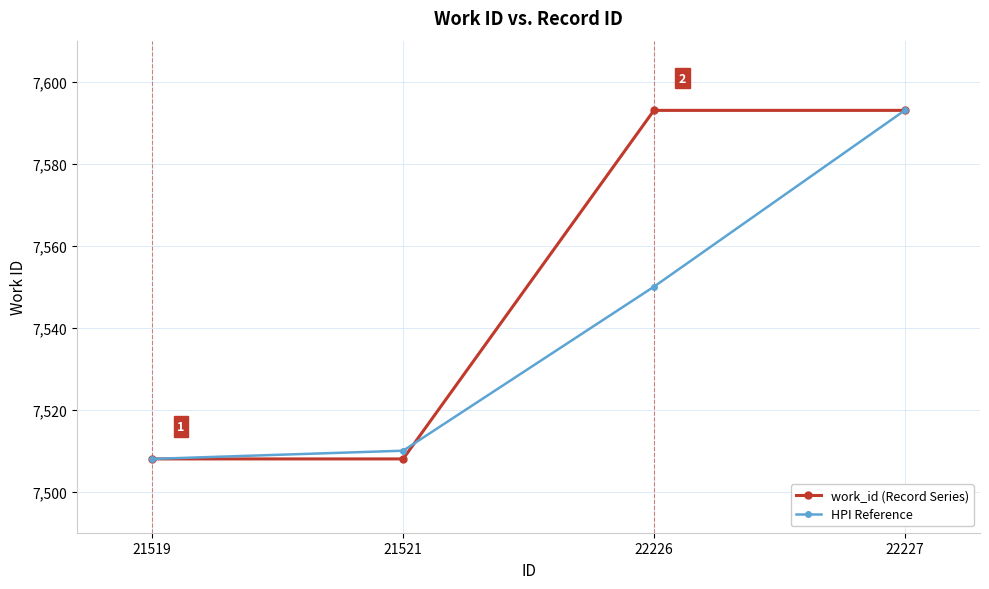

What is the average value of the HPI Reference series?

7540